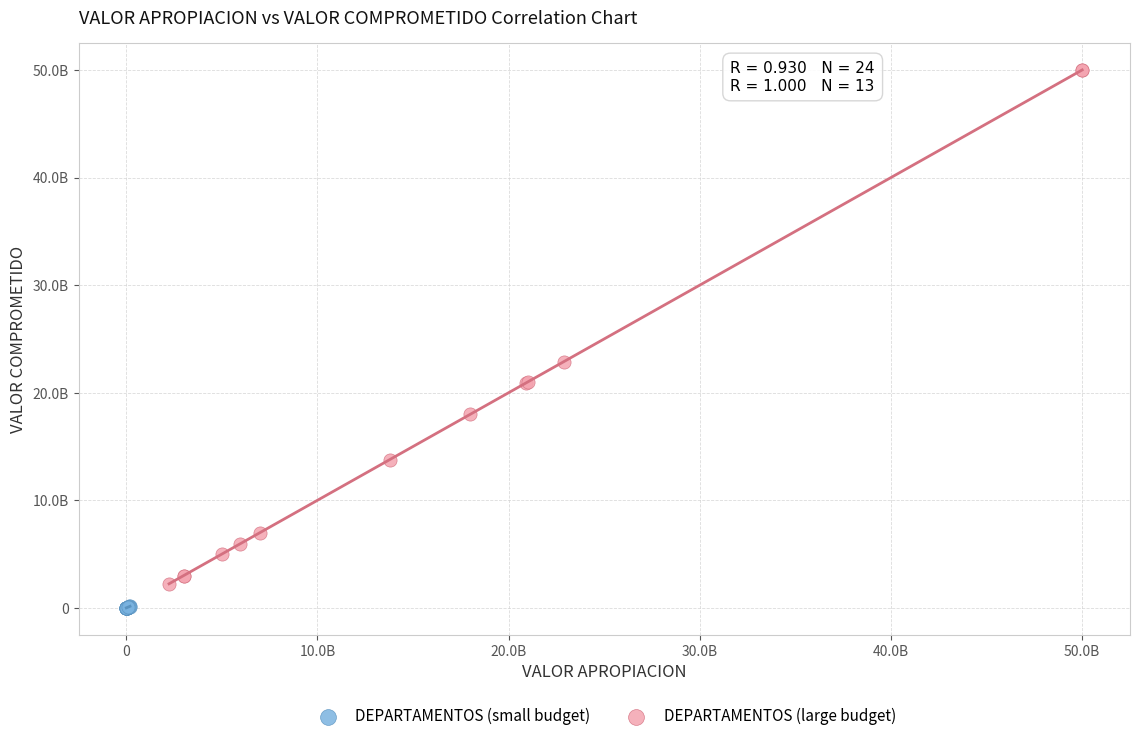

What are all the series names shown in the legend?

DEPARTAMENTOS (small budget), DEPARTAMENTOS (large budget)